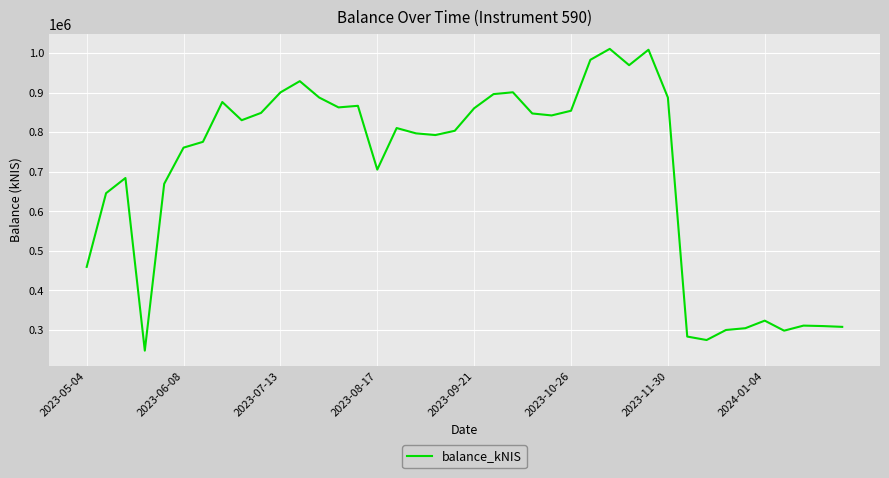

How many lines are shown in the chart?

1